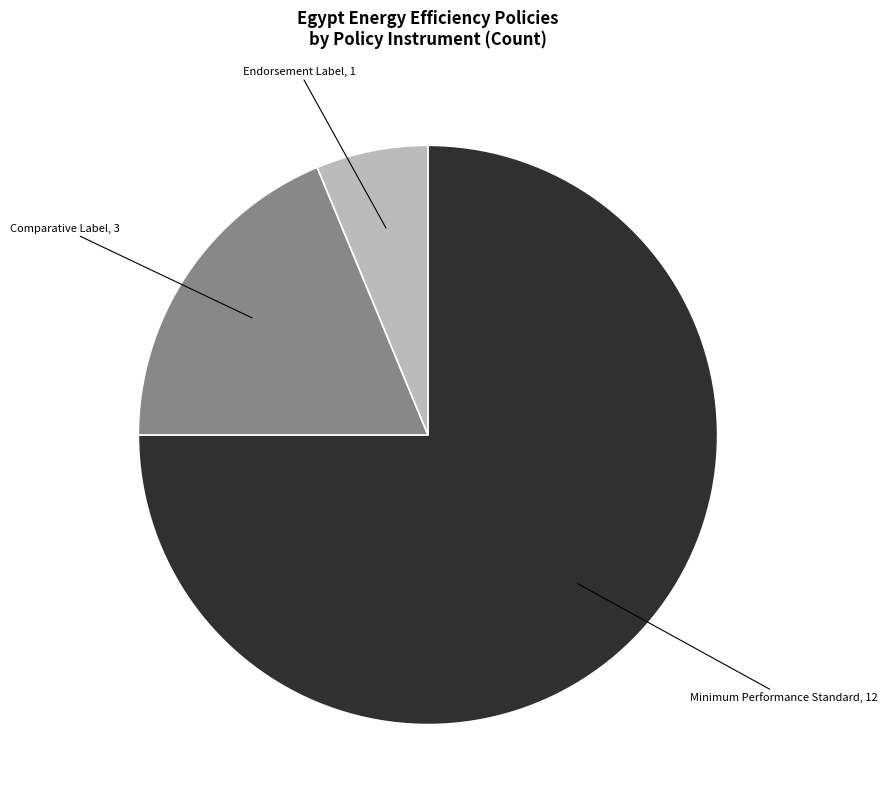

Rank the categories by value from lowest to highest.

Endorsement Label, Comparative Label, Minimum Performance Standard